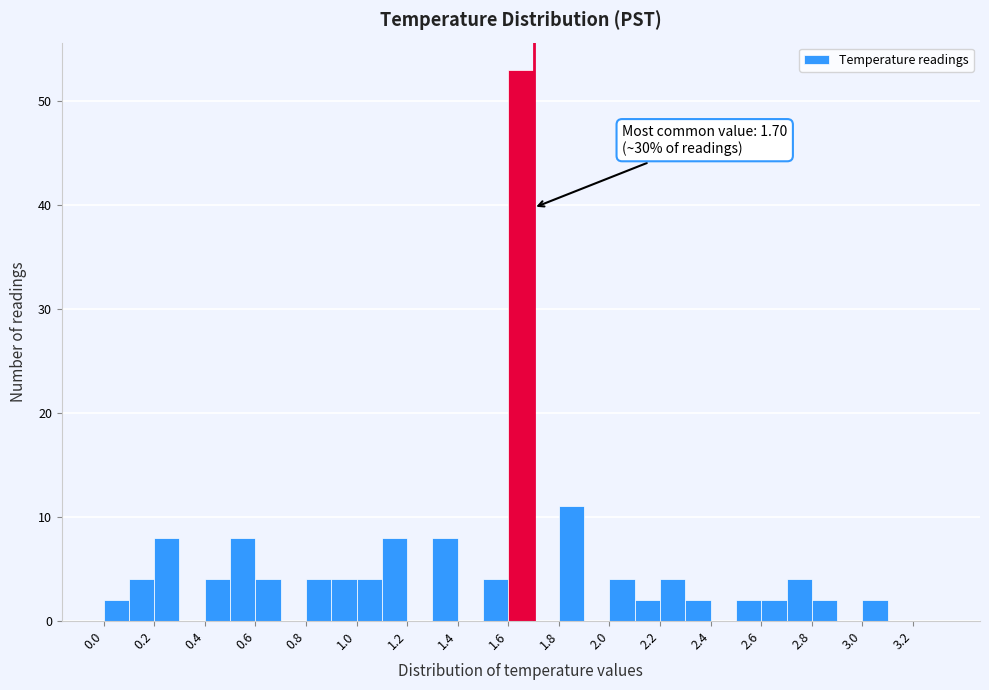

Which range on the x-axis has the tallest bar?

1.6 to 1.7